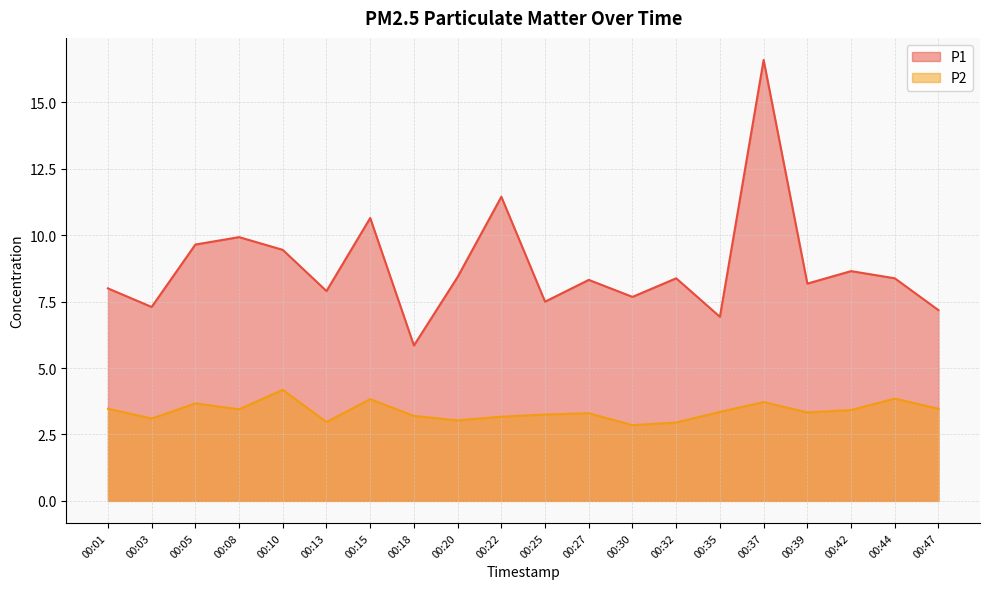

Between 00:13 and 00:39, which series saw the biggest shift?

P2